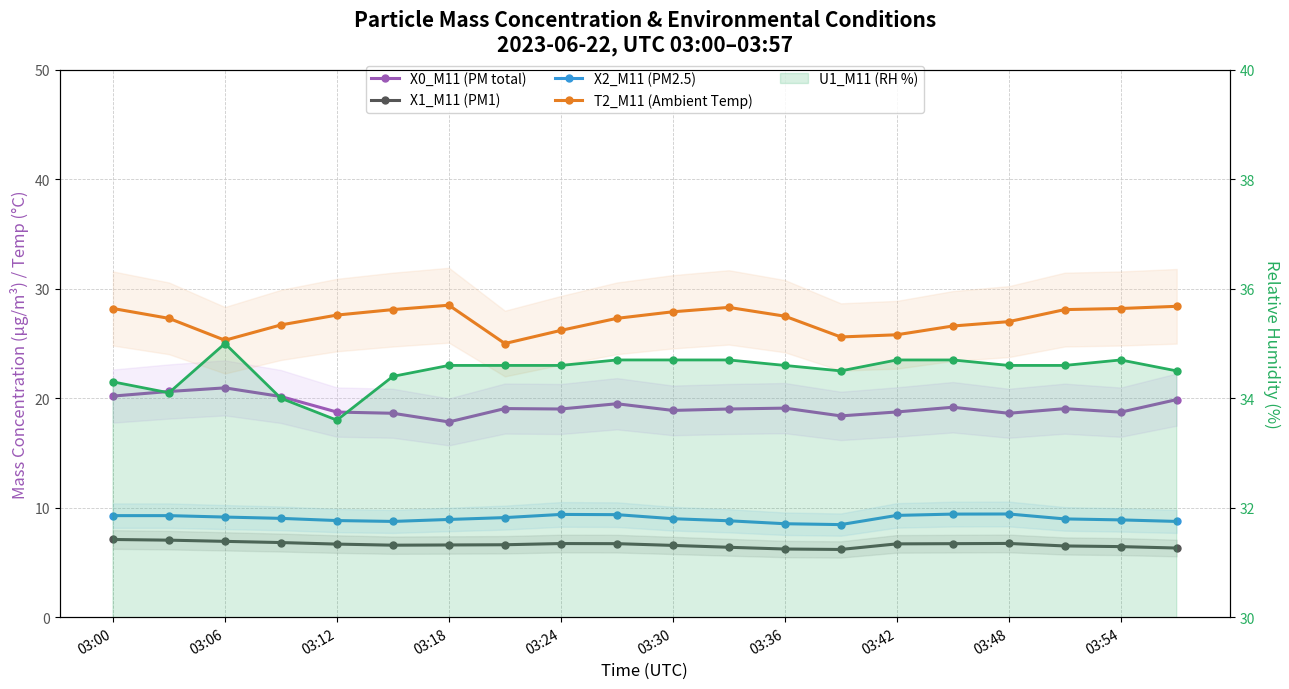

In U1_M11 (RH %), how many points are higher than both neighbors (excluding endpoints)?

2